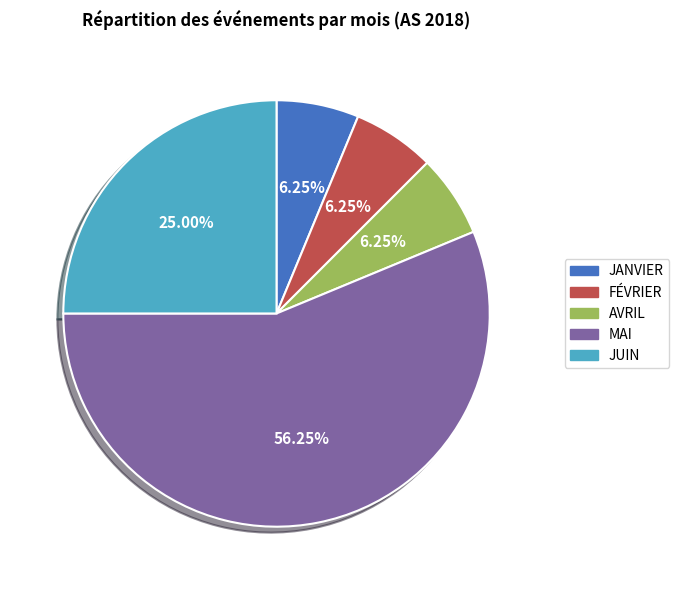

Which category has the biggest portion of the pie?

MAI